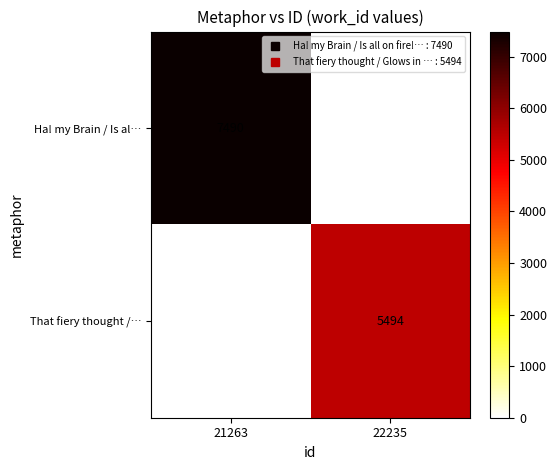

List the series in order of their overall mean, highest first.

Ha! my Brain / Is al…, That fiery thought /…